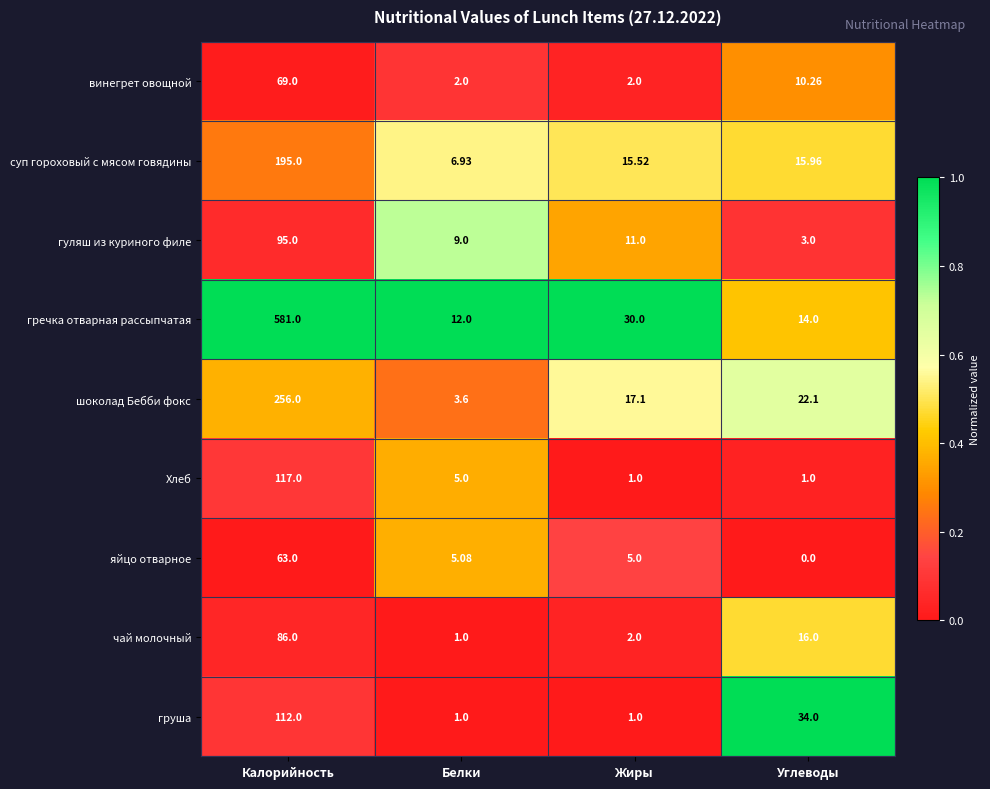

Rank the categories by чай молочный value from highest to lowest.

Калорийность, Углеводы, Жиры, Белки